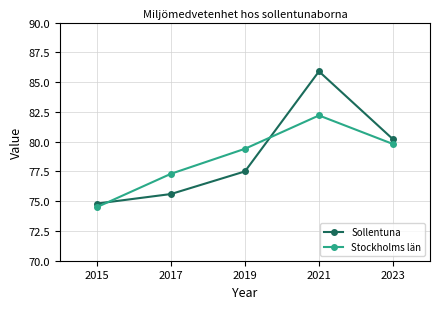

Between which two adjacent categories do Stockholms län and Sollentuna first intersect?

2015 and 2017